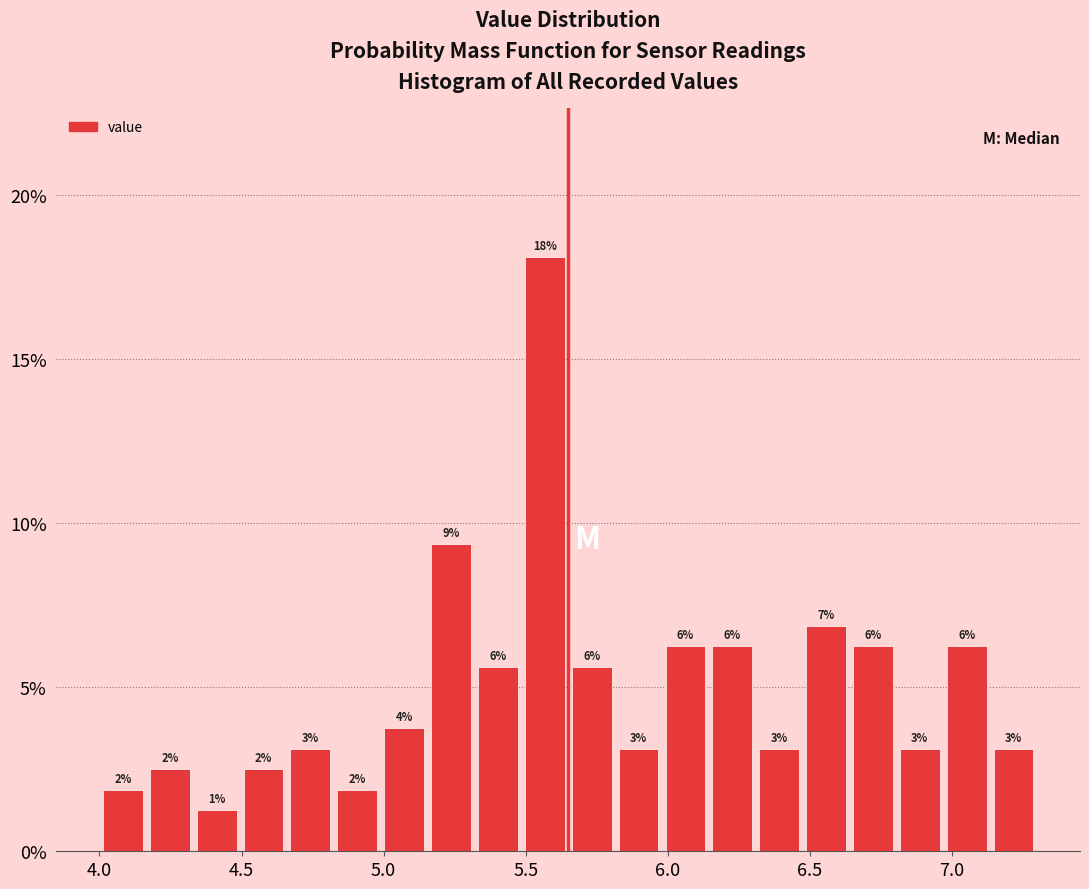

Around what value on the x-axis is the tallest bar? Give the approximate position of its centre, as read against the axis.

5.55